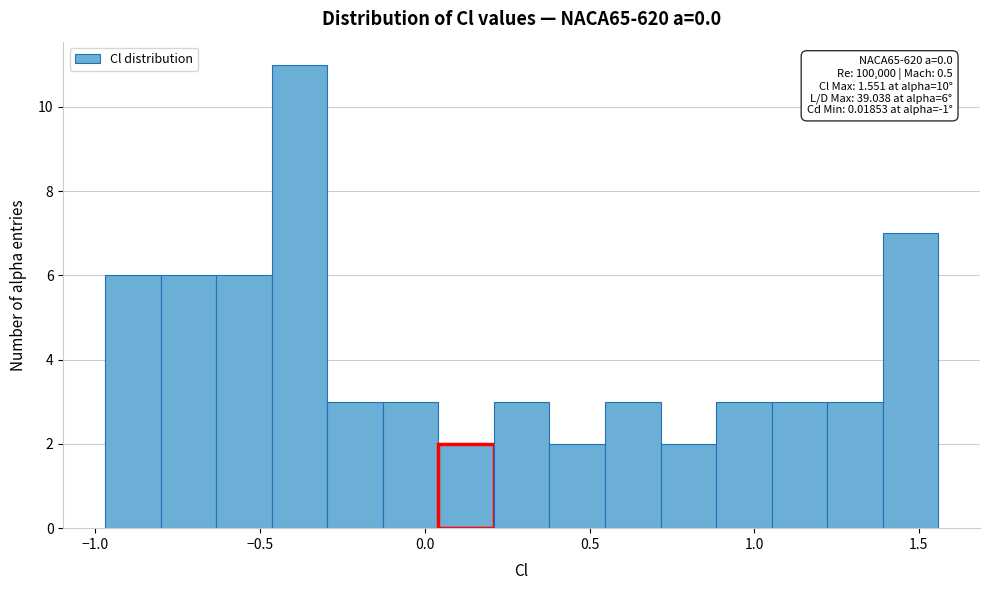

Around what value on the x-axis is the tallest bar? Give the approximate position of its centre, as read against the axis.

-0.40